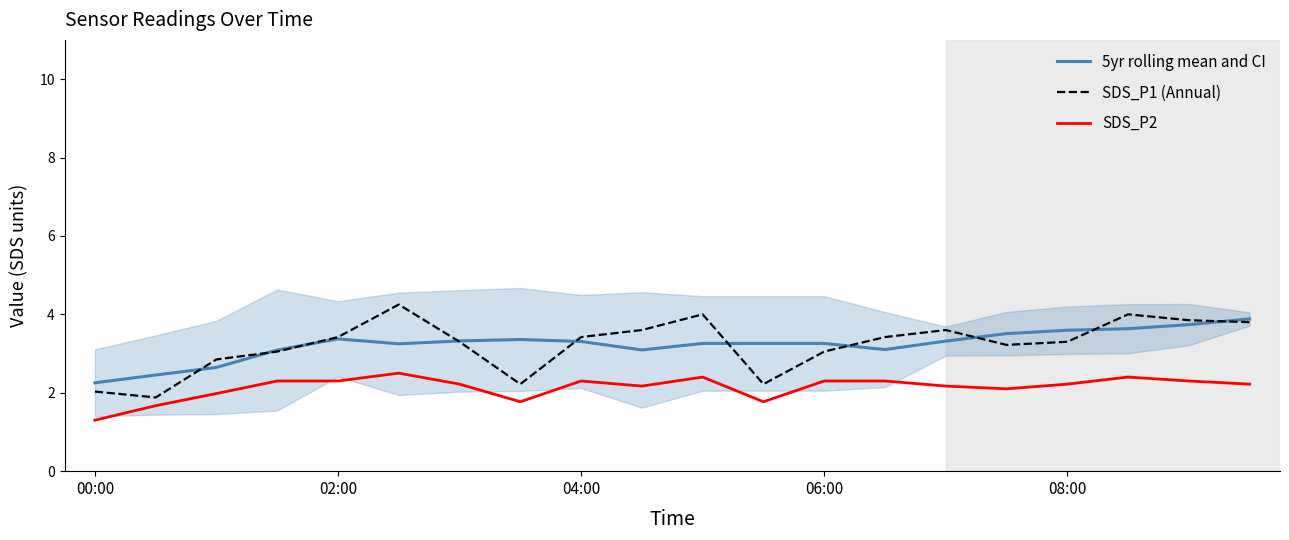

Which label corresponds to the smallest value in the chart?

00:00